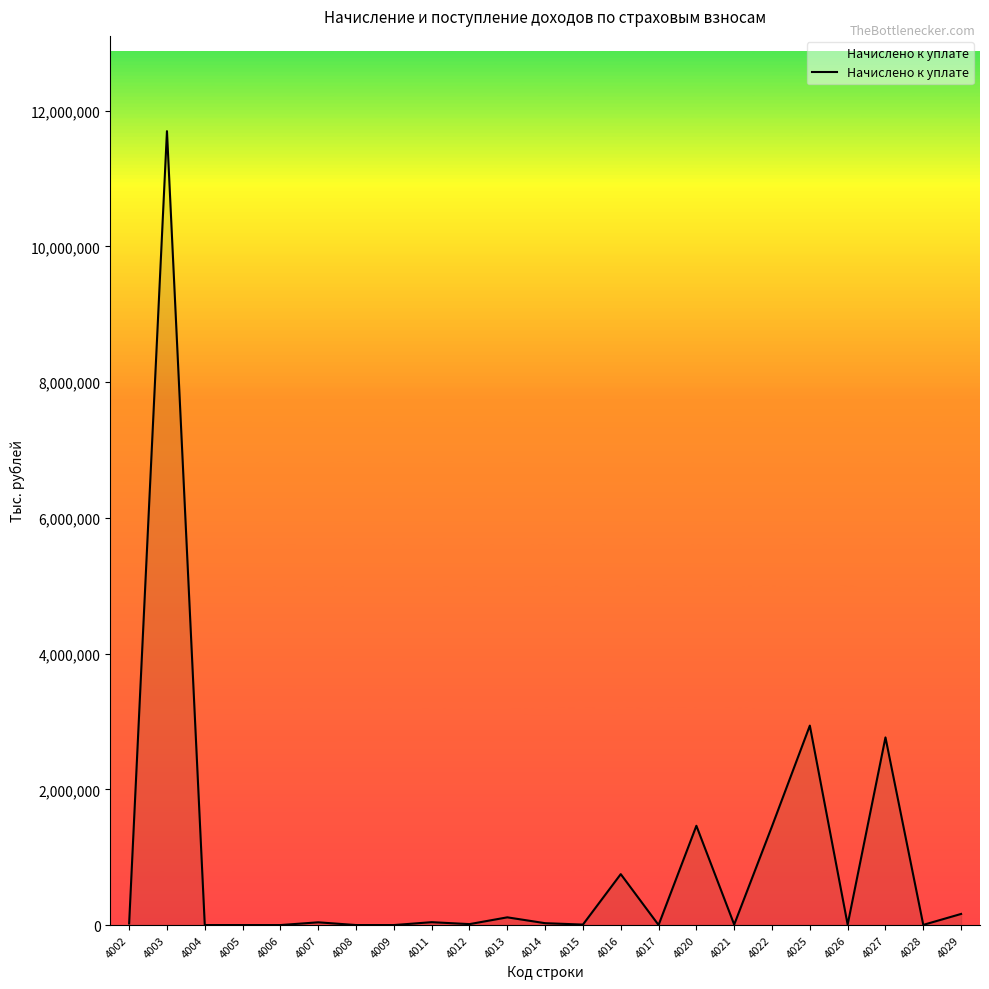

True or false: there are more than 2 points higher than both neighbors.

True